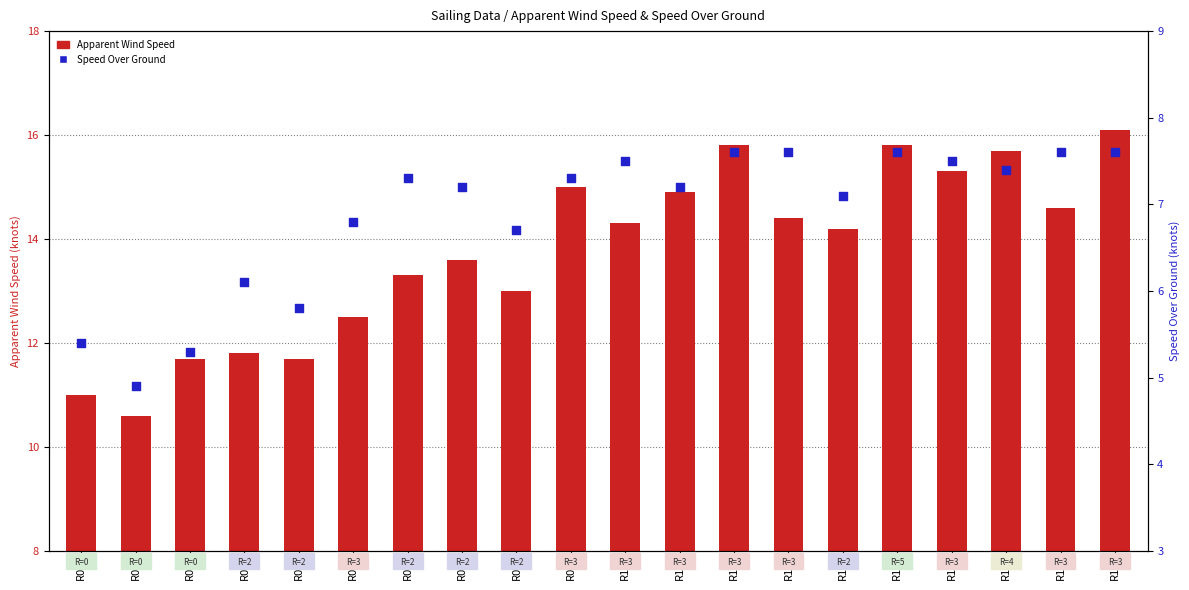

Is the value of Speed Over Ground at R06 greater than the value of Apparent Wind Speed at R16?

No